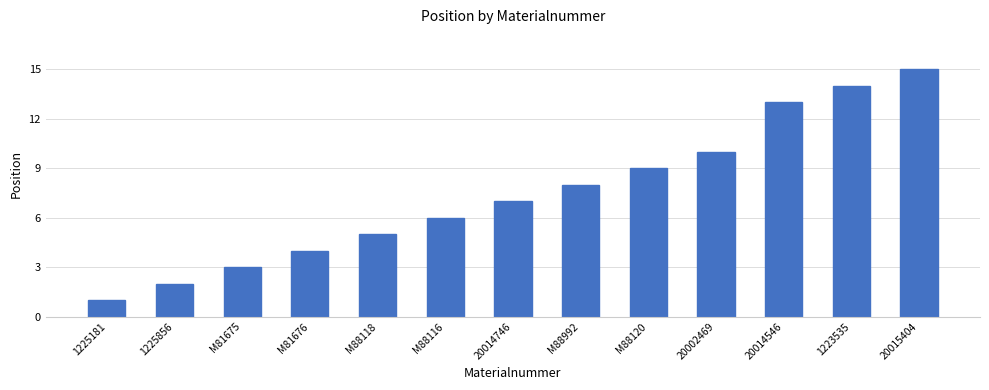

What is the difference between the maximum and minimum values?

14